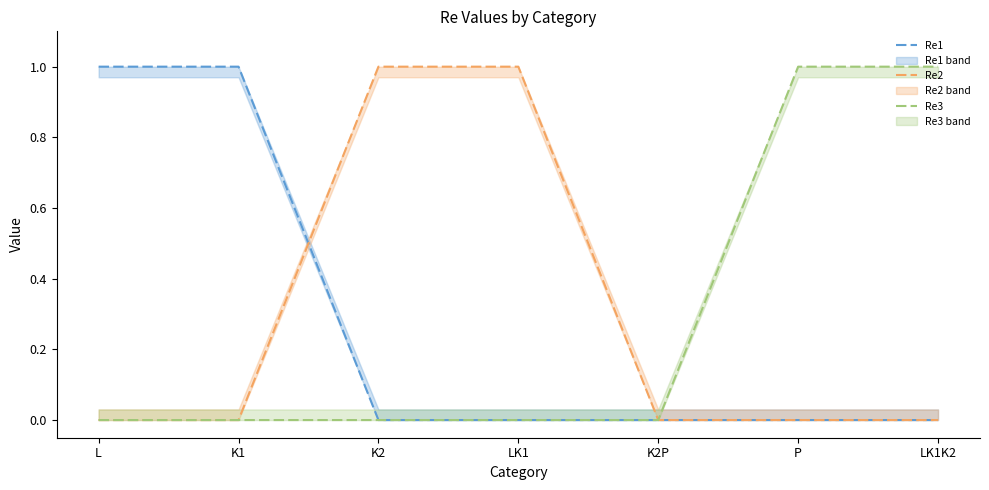

How many lines are shown in the chart?

3